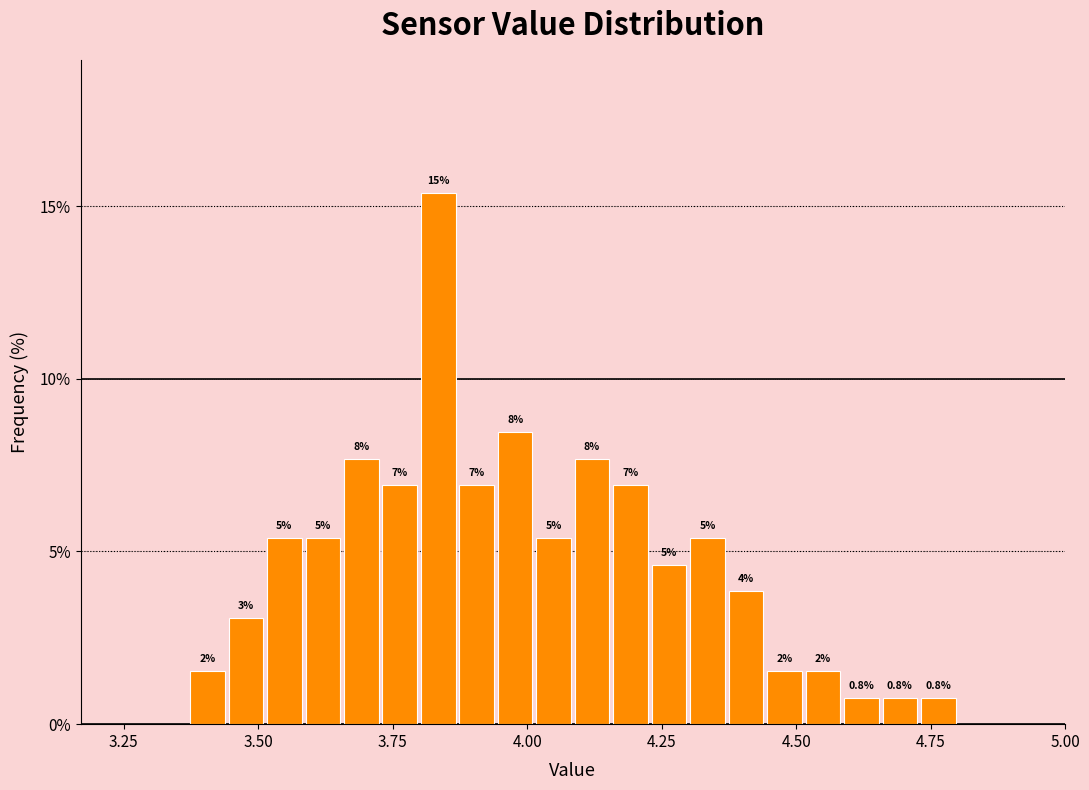

Around what value on the x-axis is the tallest bar? Give the approximate position of its centre, as read against the axis.

3.85